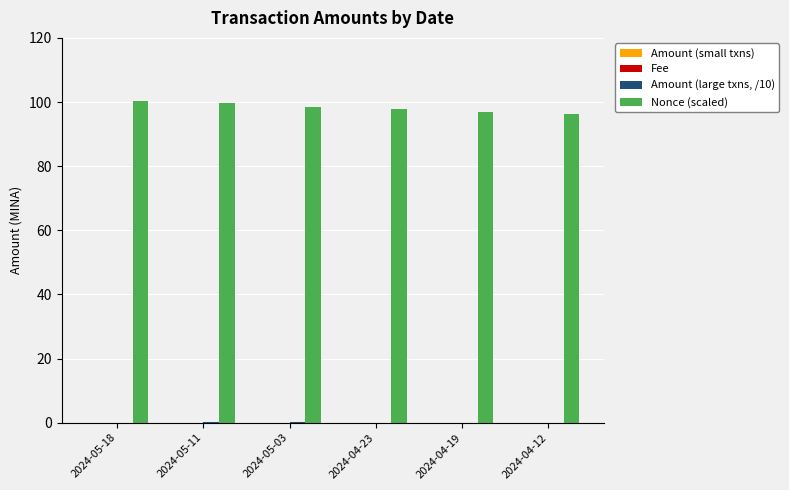

What is the maximum value shown in the chart?

100.2